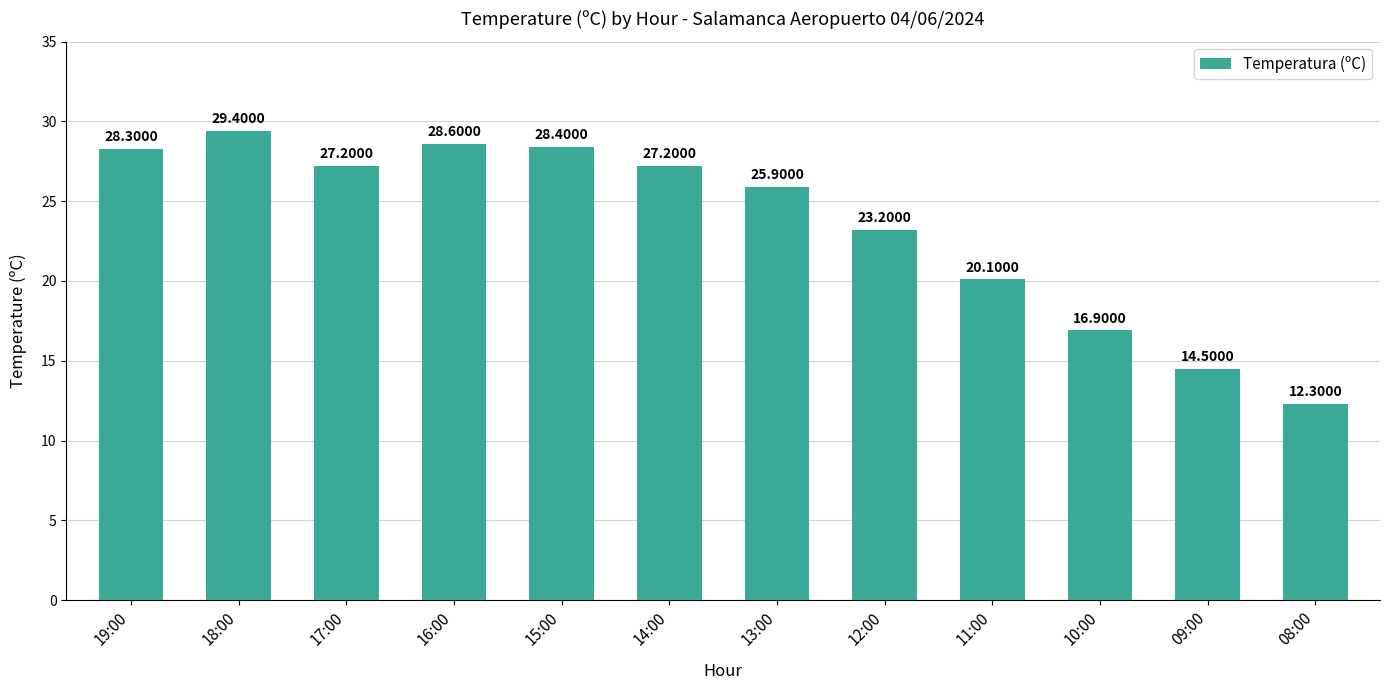

Reading right to left, what are all the values shown in this chart?

08:00=12.3	09:00=14.5	10:00=16.9	11:00=20.1	12:00=23.2	13:00=25.9	14:00=27.2	15:00=28.4	16:00=28.6	17:00=27.2	18:00=29.4	19:00=28.3